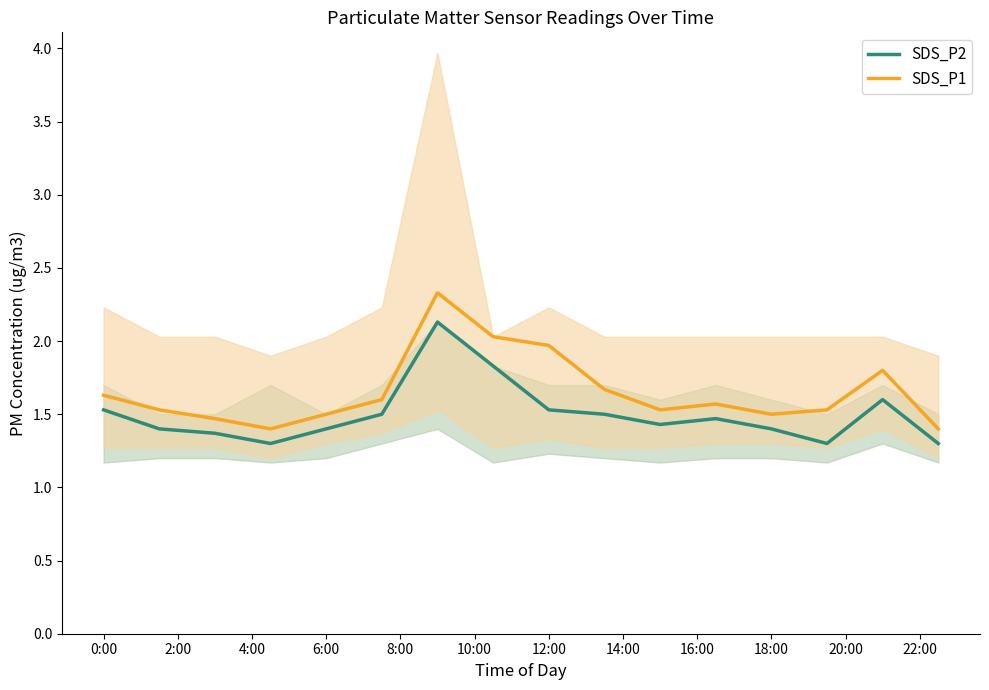

What is the label of the 1st point from the left?

0:00